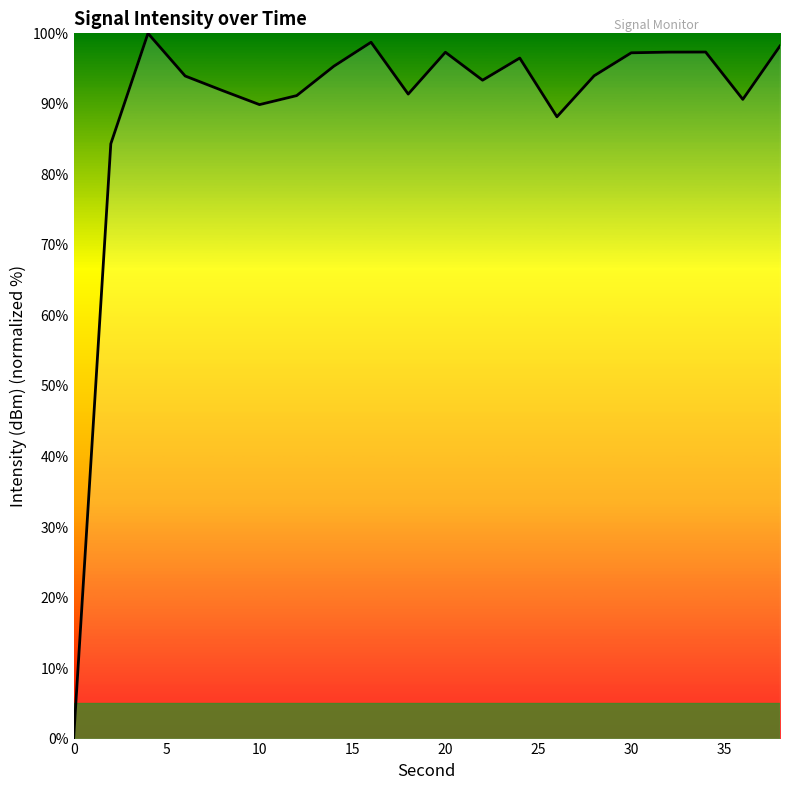

What is the maximum value shown in the chart?

100.0